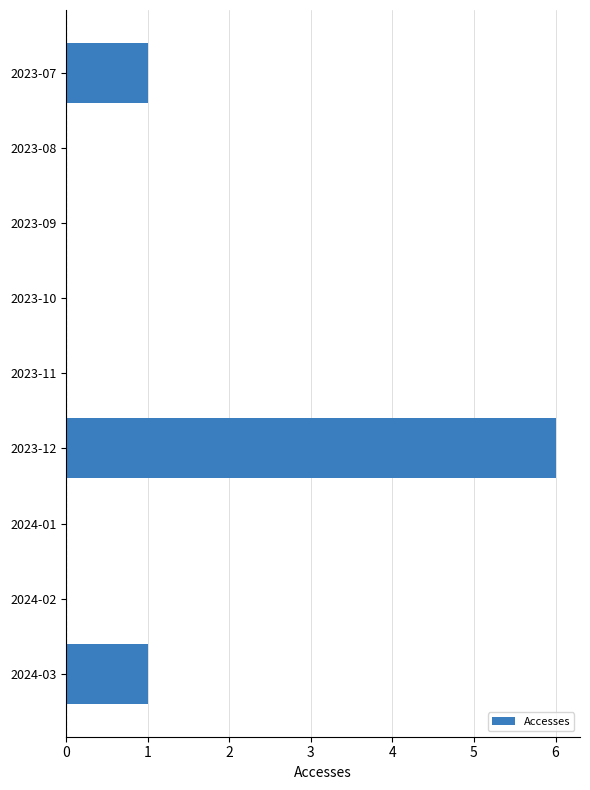

Reading bottom to top, transcribe all the data shown in this chart.

2024-03=1	2024-02=0	2024-01=0	2023-12=6	2023-11=0	2023-10=0	2023-09=0	2023-08=0	2023-07=1